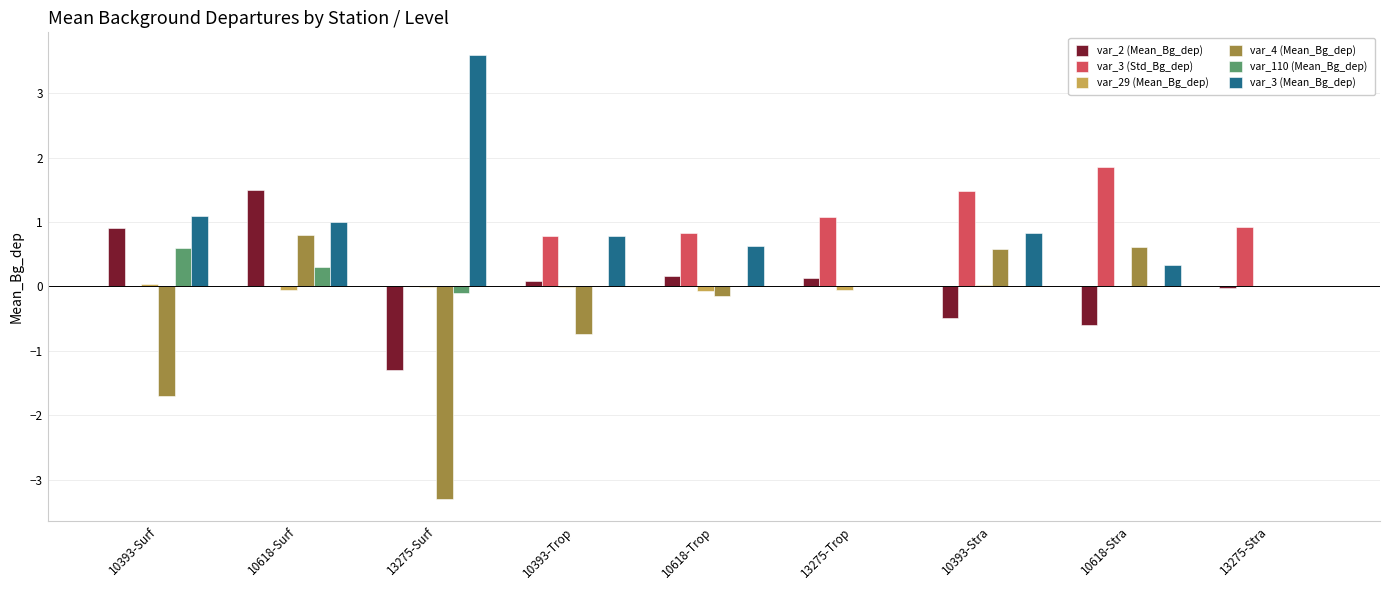

At which category is the sum across all series the highest?

10618-Surf